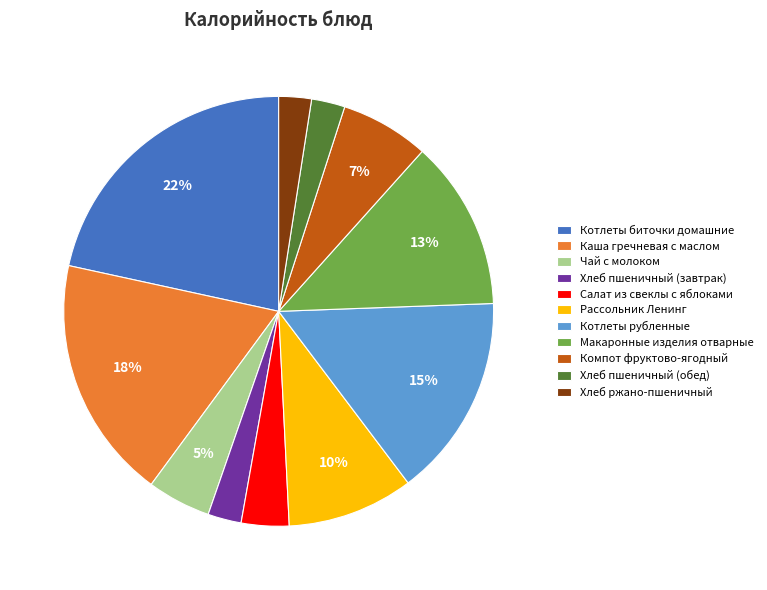

What is the largest slice in the pie chart?

Котлеты биточки домашние